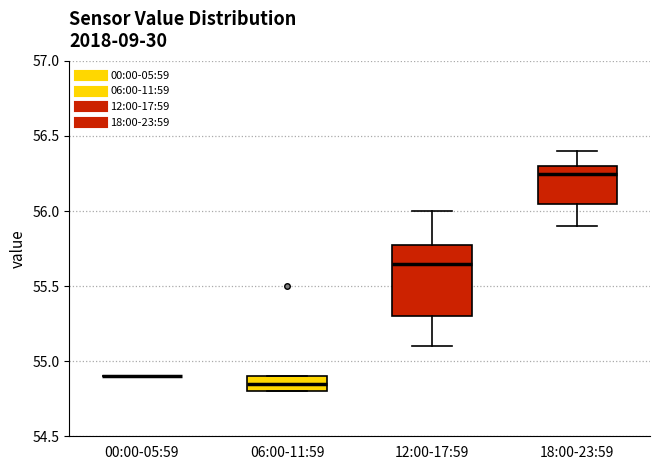

Reading left to right, transcribe this box plot: for each box, give where its median line is, the range the box spans, and where its two whiskers end, as read against the y-axis. The values are not printed on the chart, so give them approximately, as read against the axis.

00:00-05:59: box collapsed to a line at 54.90, whiskers 54.90 to 54.90
06:00-11:59: median 54.85, box 54.80 to 54.90, whiskers 54.80 to 54.90
12:00-17:59: median 55.65, box 55.30 to 55.80, whiskers 55.10 to 56.00
18:00-23:59: median 56.25, box 56.05 to 56.30, whiskers 55.90 to 56.40